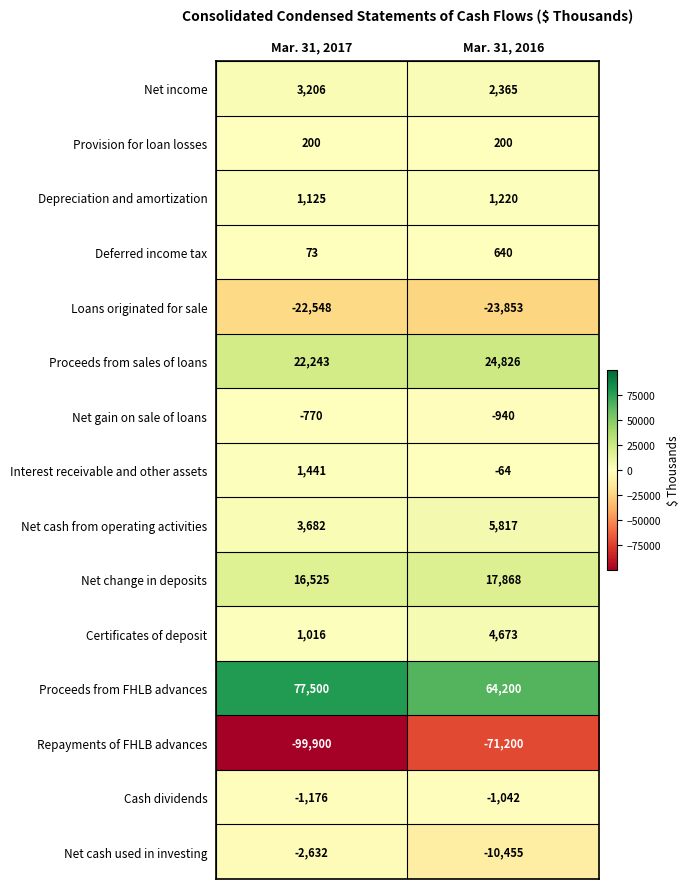

Read the Proceeds from sales of loans value at Mar. 31, 2017.

22243